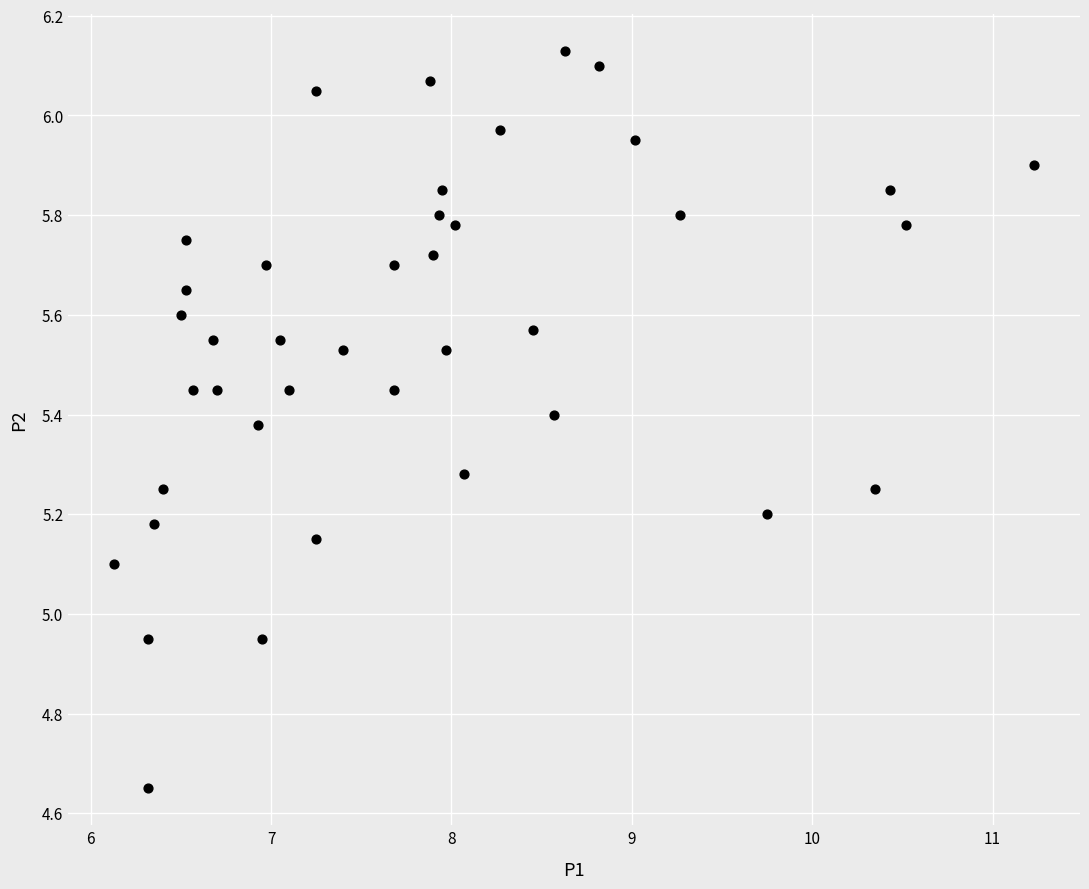

What is the range of Y values (max minus min)?

1.5